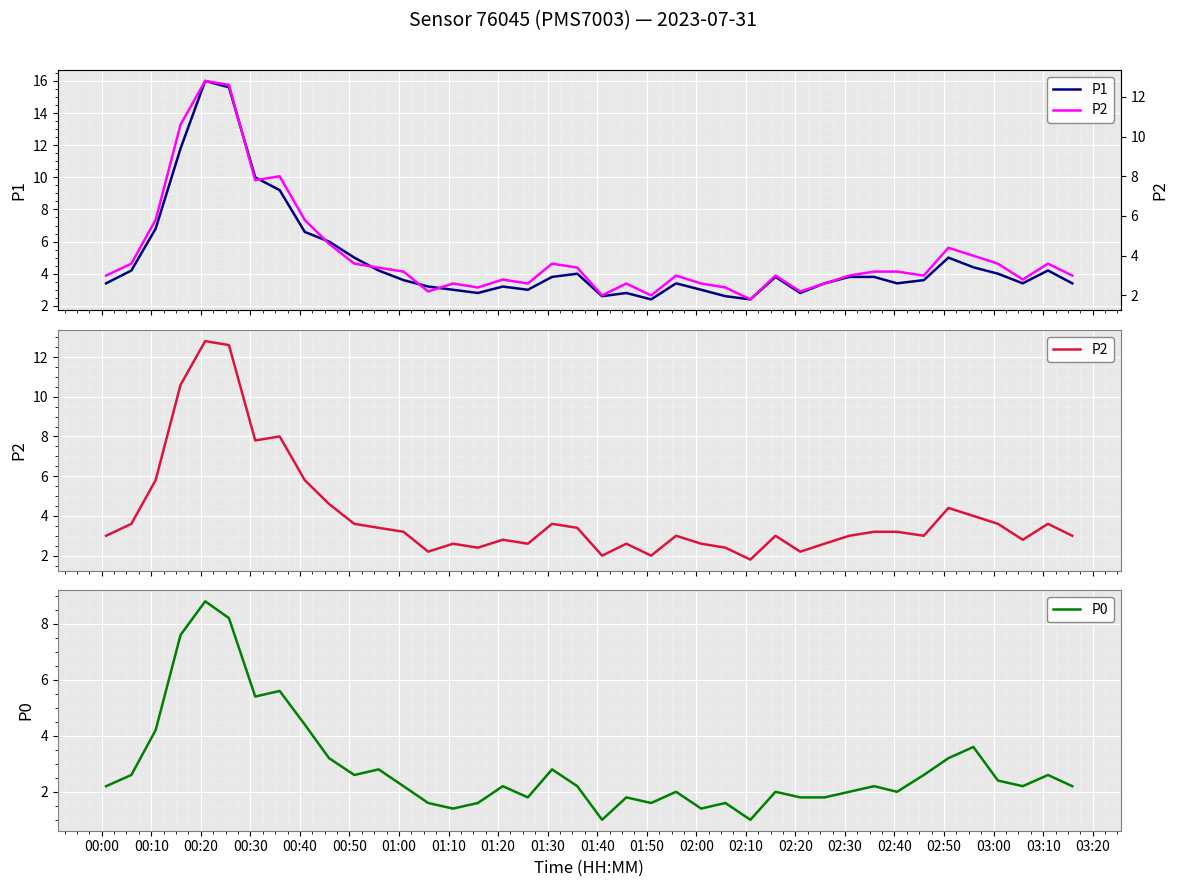

What is the minimum value for P0?

1.0